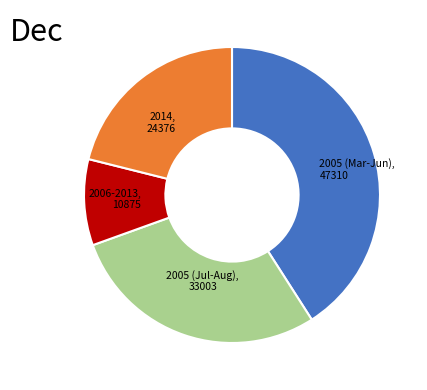

Is there a majority slice in this chart?

No